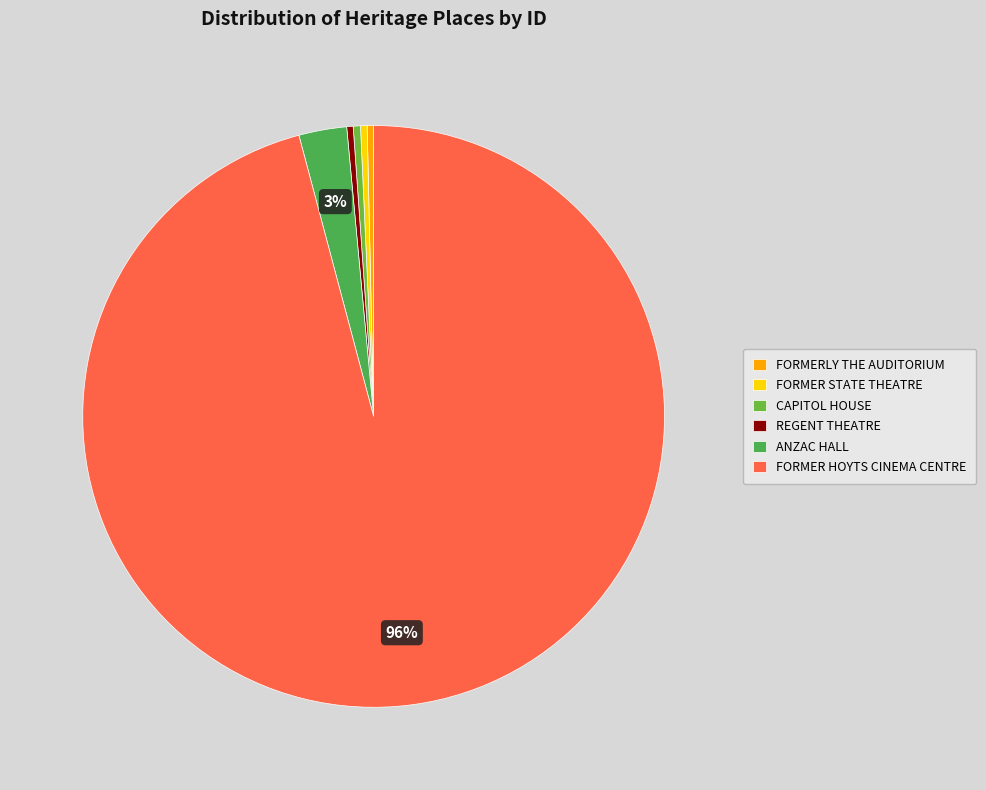

Which slice represents more than half of the pie?

FORMER HOYTS CINEMA CENTRE